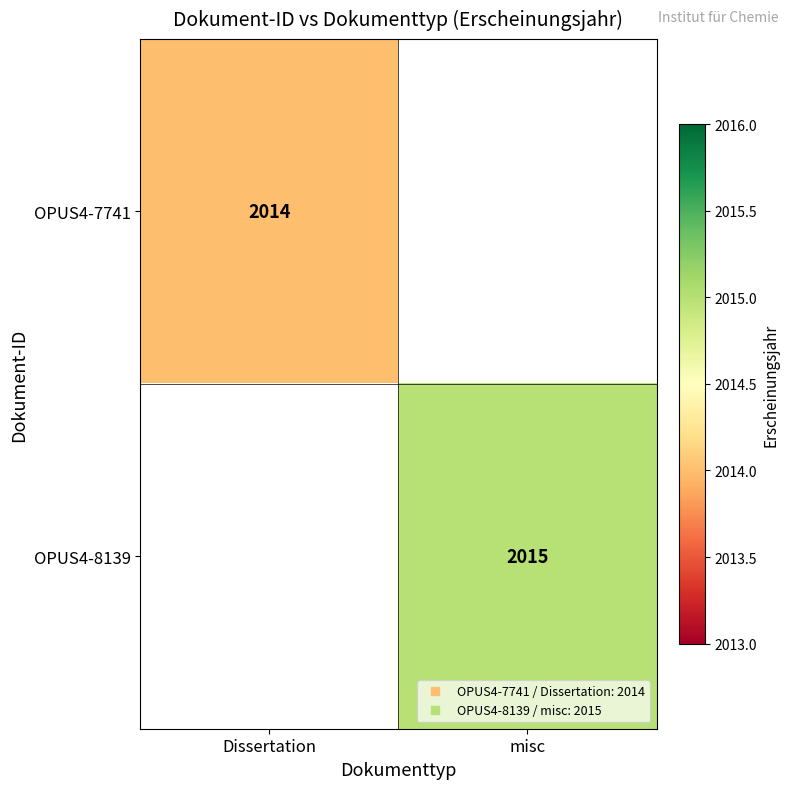

Is the value of OPUS4-8139 at misc greater than the value of OPUS4-7741 at Dissertation?

Yes